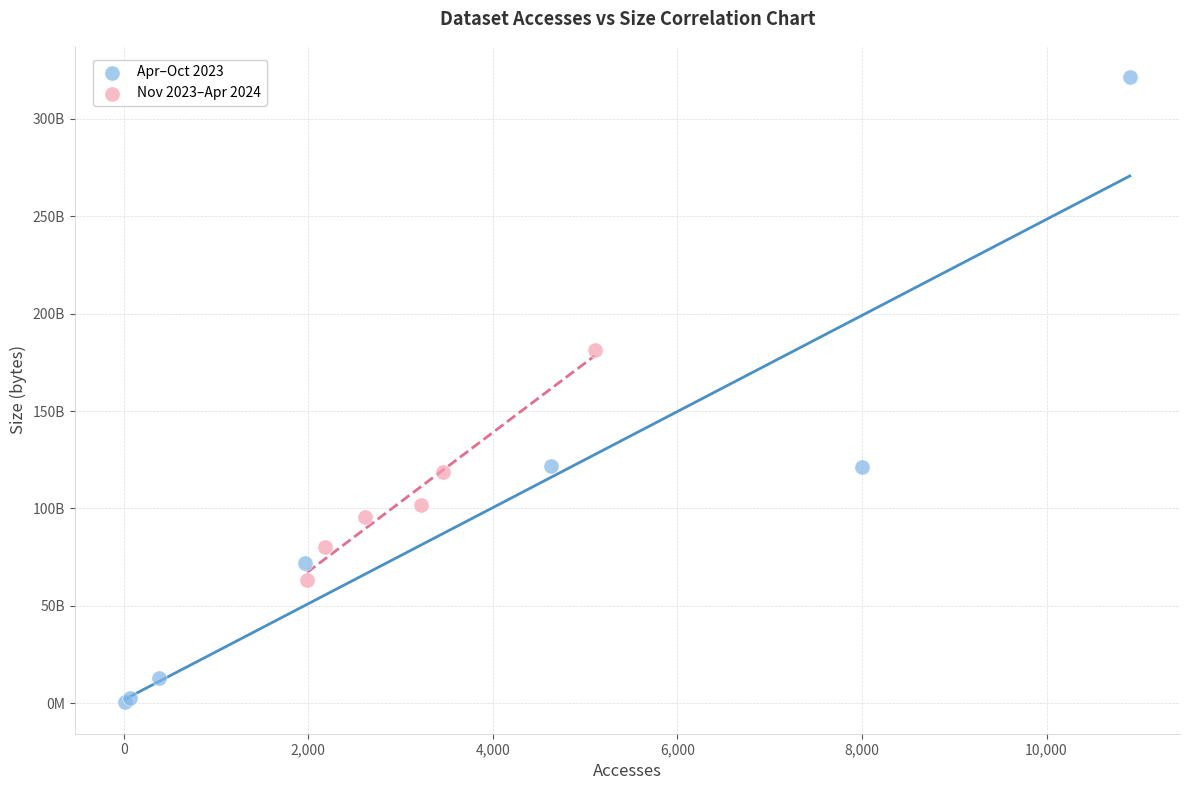

Which series reaches the maximum Y coordinate?

Apr–Oct 2023